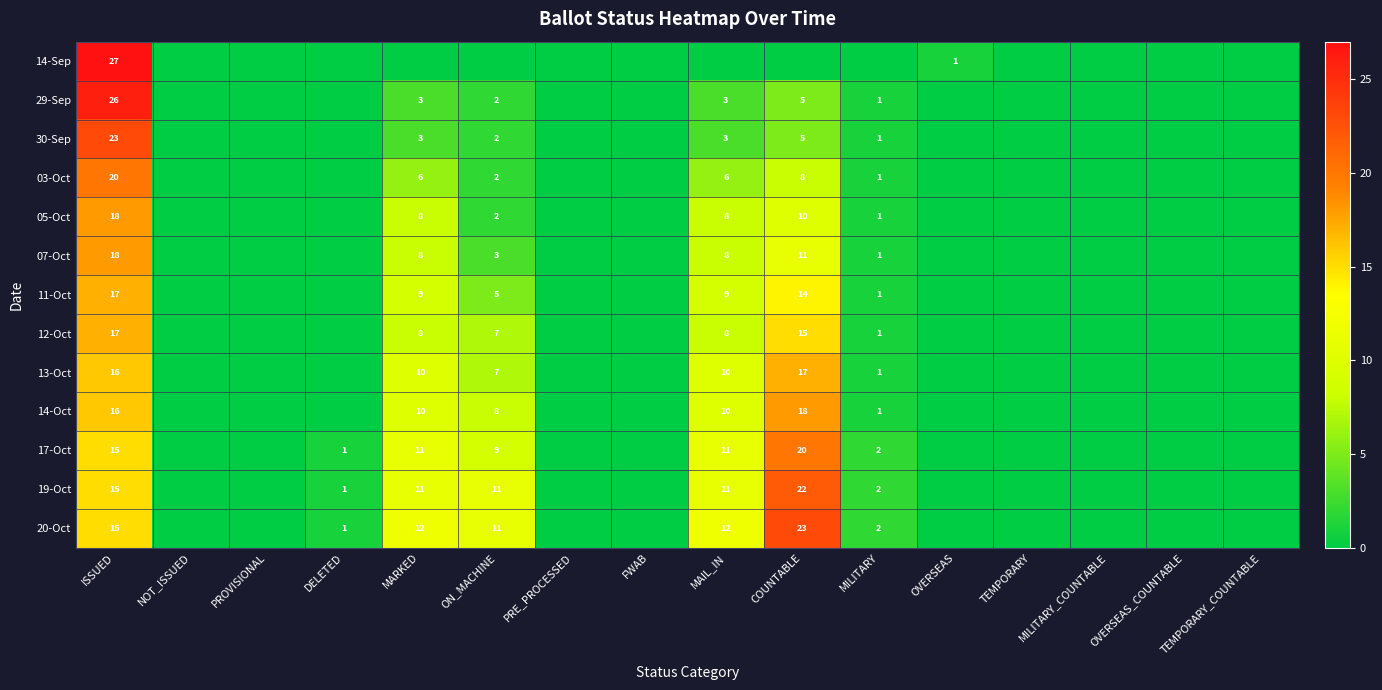

Is it true that 03-Oct equals 8 at COUNTABLE?

True